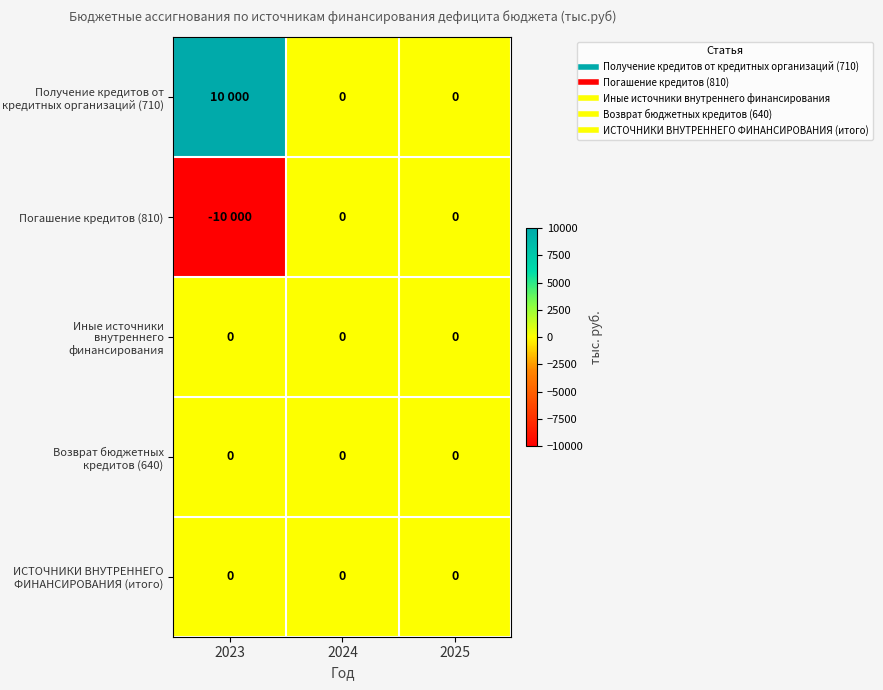

Which series has the largest total across all categories?

Получение кредитов от кредитных организаций (710)